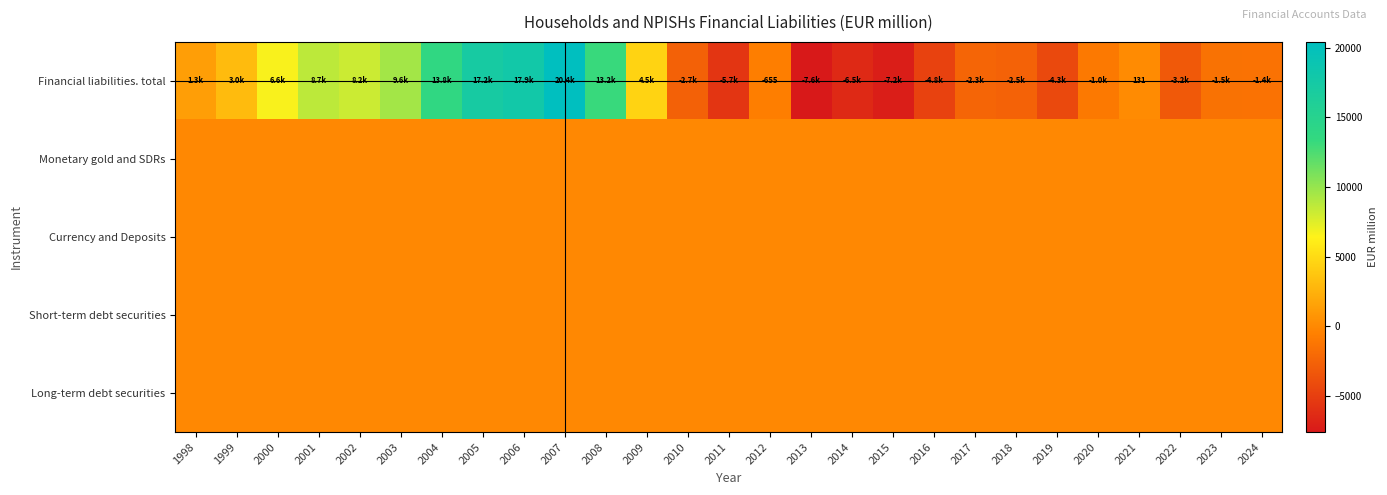

Which has a higher value, 2005 or 1999?

2005